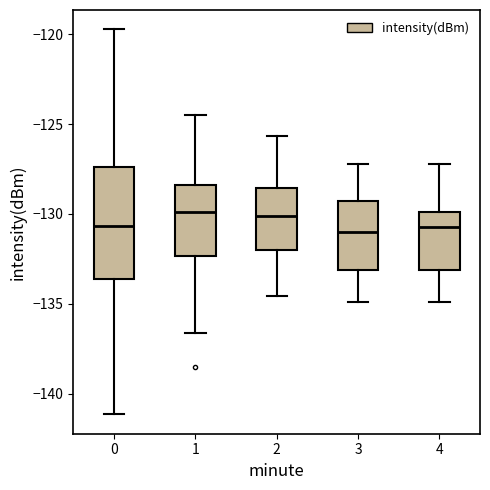

Reading left to right, transcribe this box plot: for each box, give where its median line is, the range the box spans, and where its two whiskers end, as read against the y-axis. The values are not printed on the chart, so give them approximately, as read against the axis.

0: median -130.5, box -133.5 to -127.5, whiskers -141.0 to -119.5
1: median -130.0, box -132.5 to -128.5, whiskers -136.5 to -124.5
2: median -130.0, box -132.0 to -128.5, whiskers -134.5 to -125.5
3: median -131.0, box -133.0 to -129.5, whiskers -135.0 to -127.0
4: median -130.5, box -133.0 to -130.0, whiskers -135.0 to -127.0